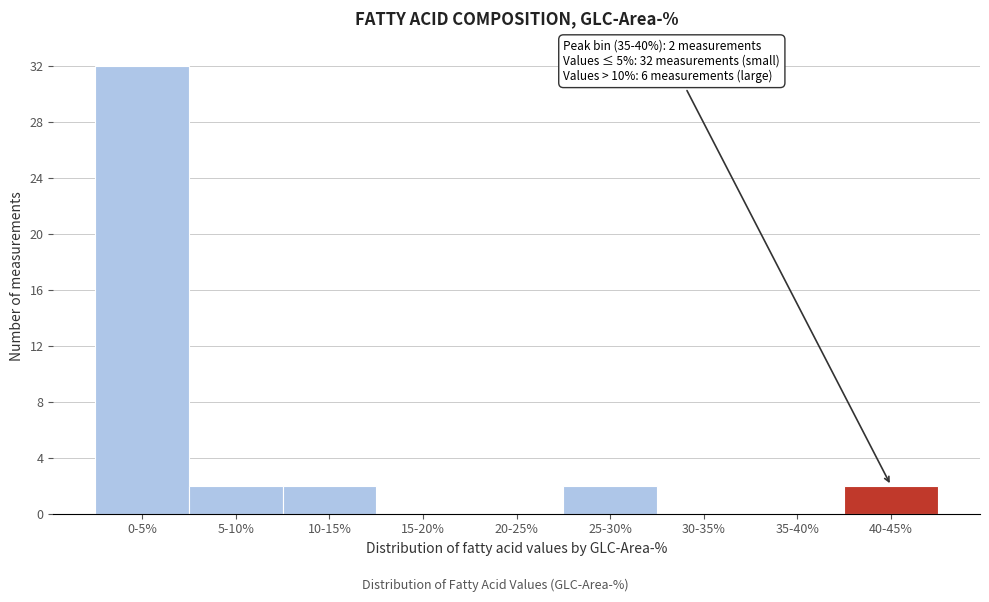

Reading left to right, list all the values displayed in this chart.

0-5%=32	5-10%=2	10-15%=2	15-20%=0	20-25%=0	25-30%=2	30-35%=0	35-40%=0	40-45%=2